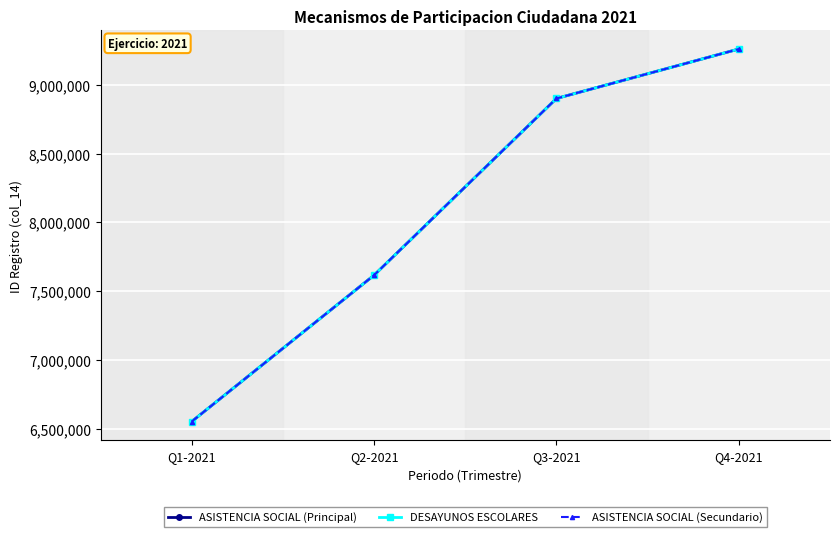

How many ASISTENCIA SOCIAL (Principal) values are between 7615969 and 9259786?

3